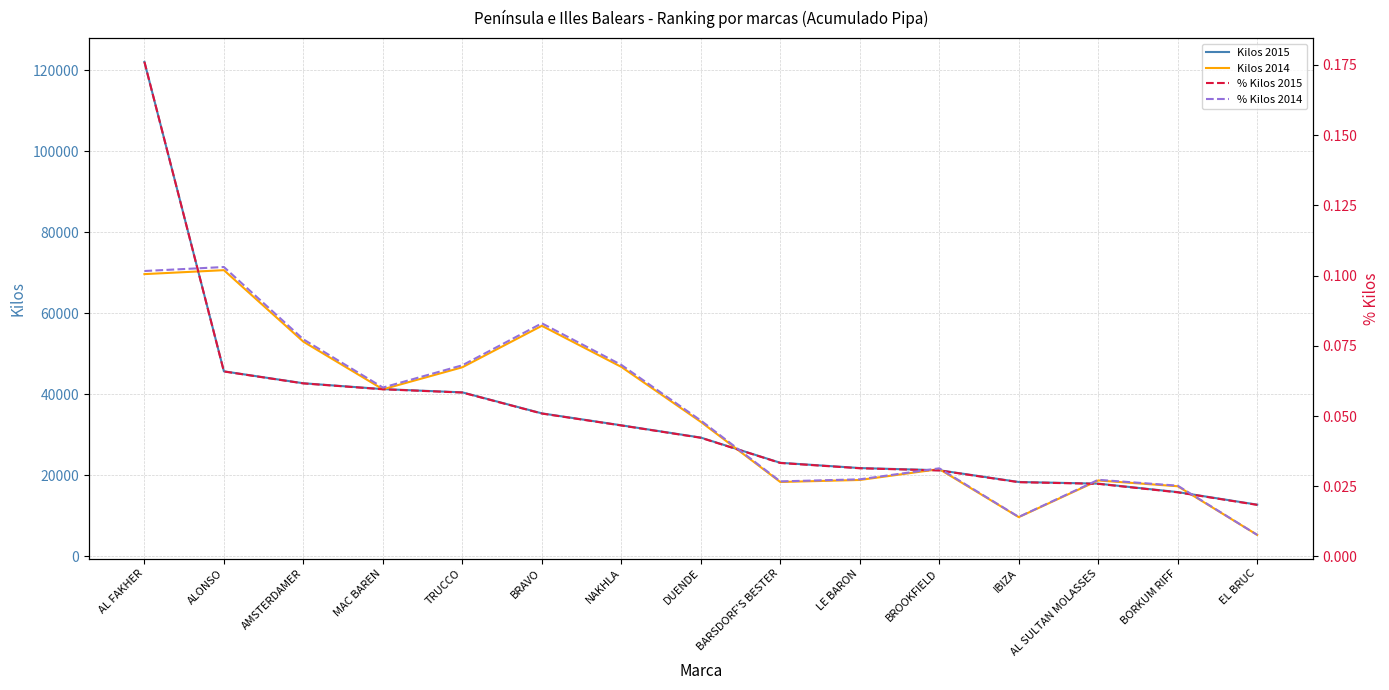

What is the minimum value for Kilos 2014?

5262